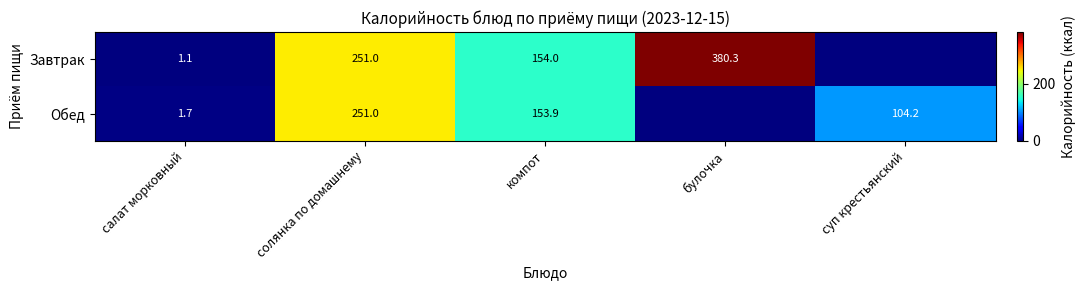

Between солянка по домашнему and компот, which series saw the biggest shift?

Обед